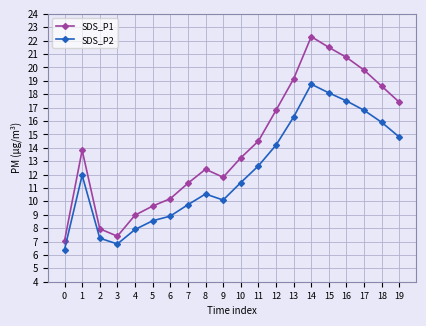

At which category does SDS_P1 reach its first local valley?

3